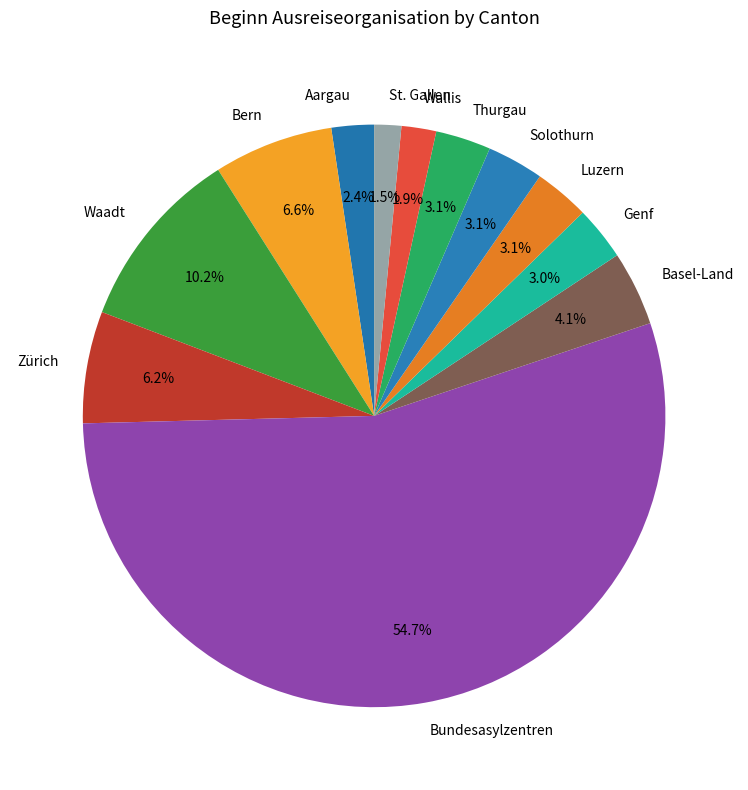

To the nearest percent, what percentage of the pie is Waadt?

10%